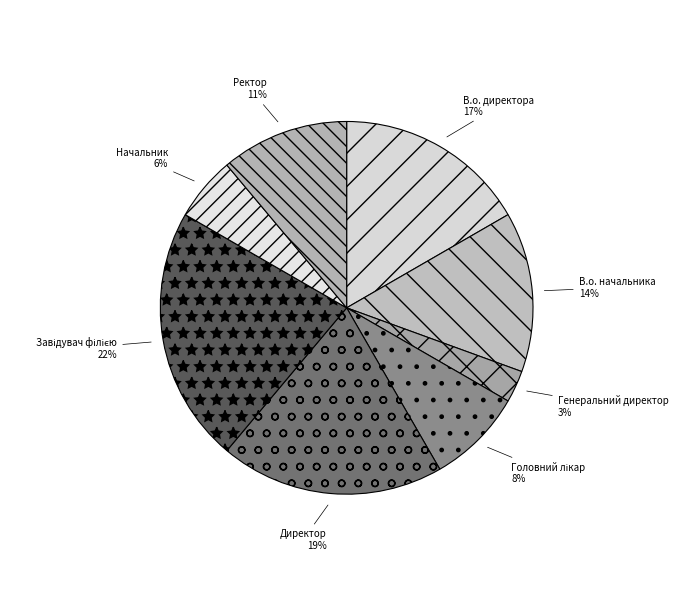

Is the sum of Директор and Ректор greater than half?

No